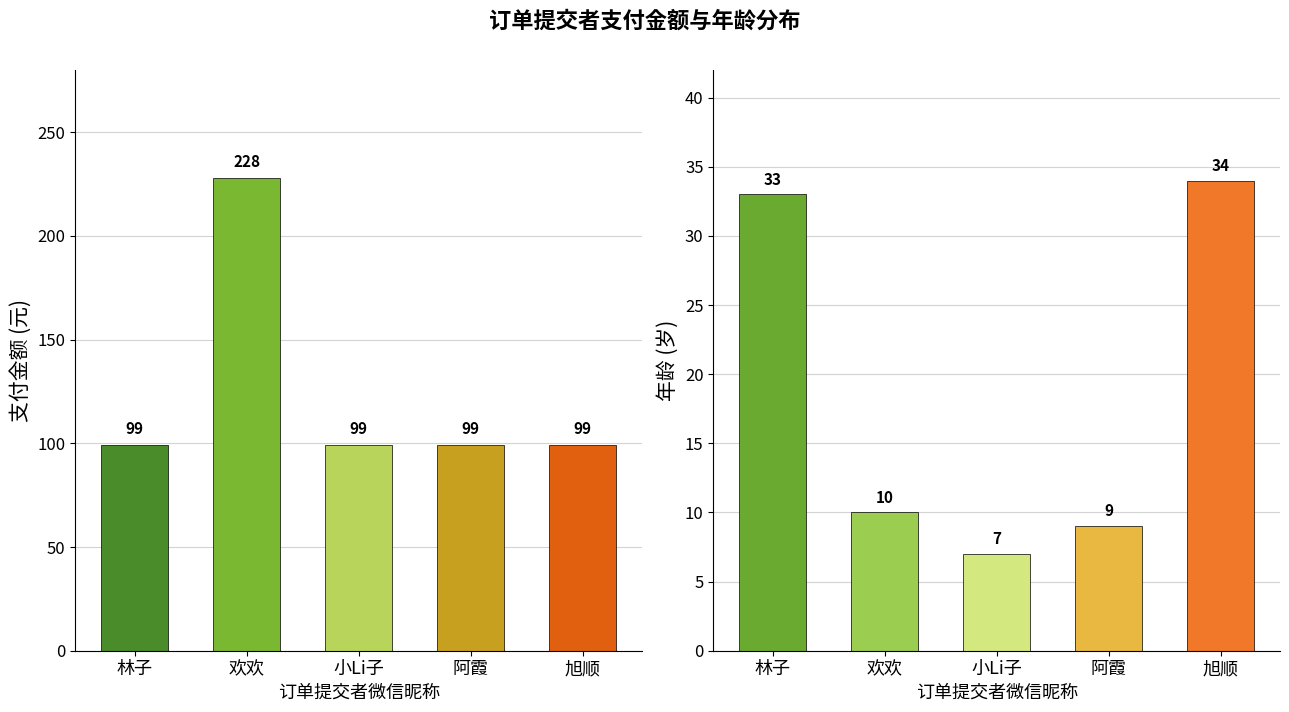

Where does the 年龄 series first go above 10?

林子